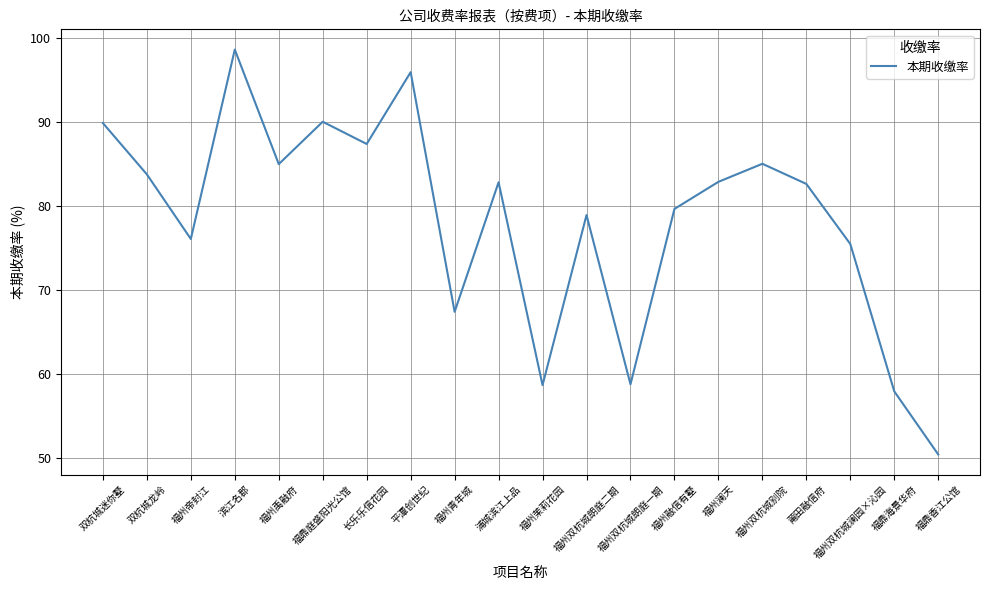

Count the number of data series in this chart.

1